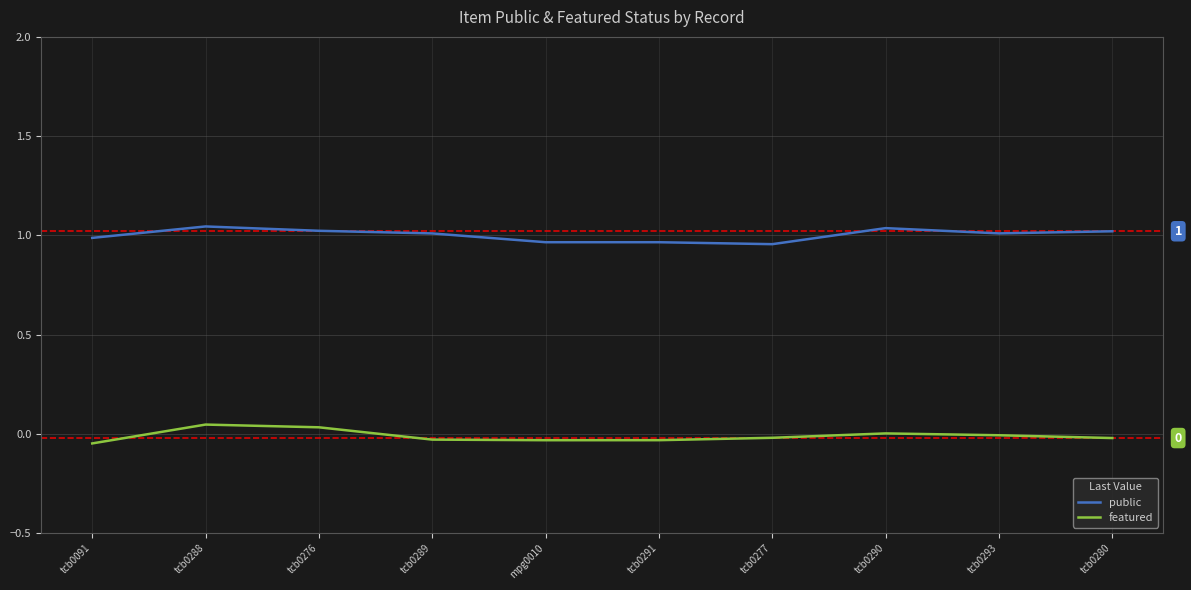

Where does the public series first go above 1?

tcb0288